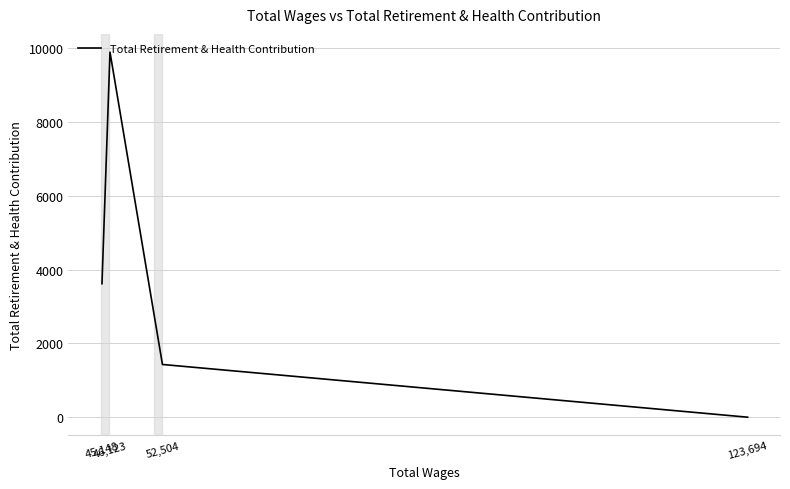

Does the chart display data point markers on the line(s)?

No